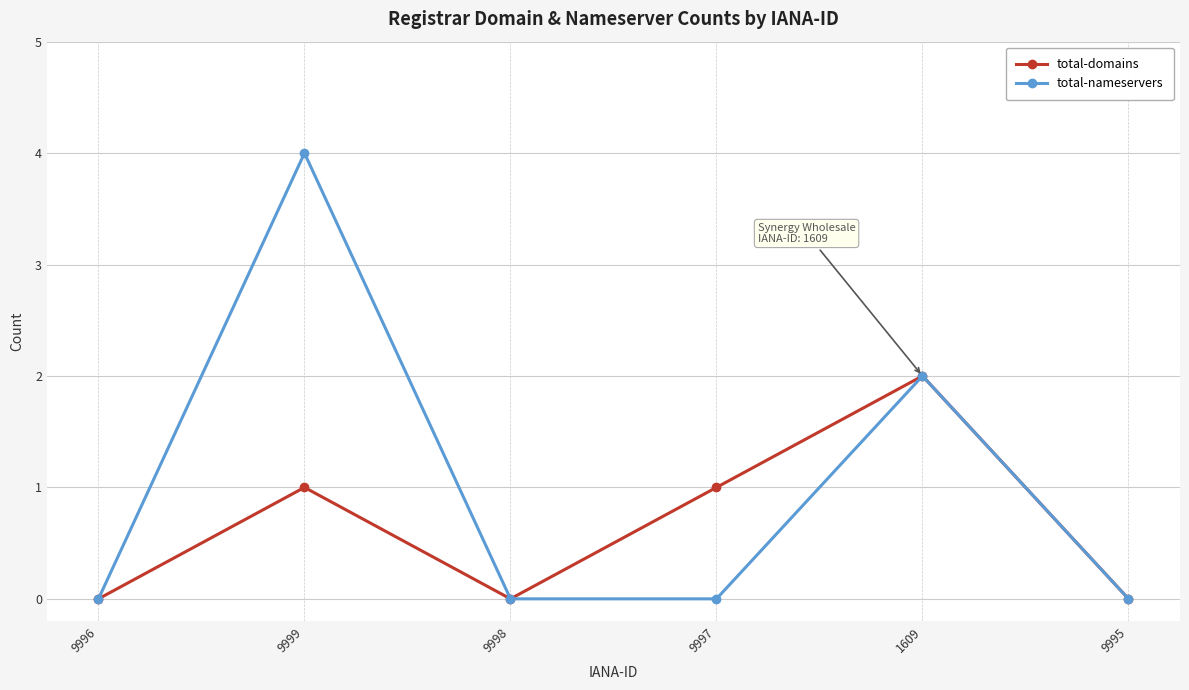

Reading left to right, transcribe all the data shown in this chart.

total-domains: 0	1	0	1	2	0
total-nameservers: 0	4	0	0	2	0